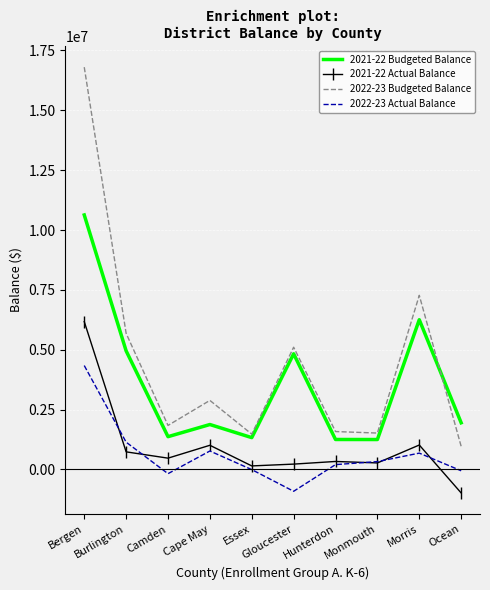

Is it true that 2022-23 Budgeted Balance equals 2486378 at Hunterdon?

False